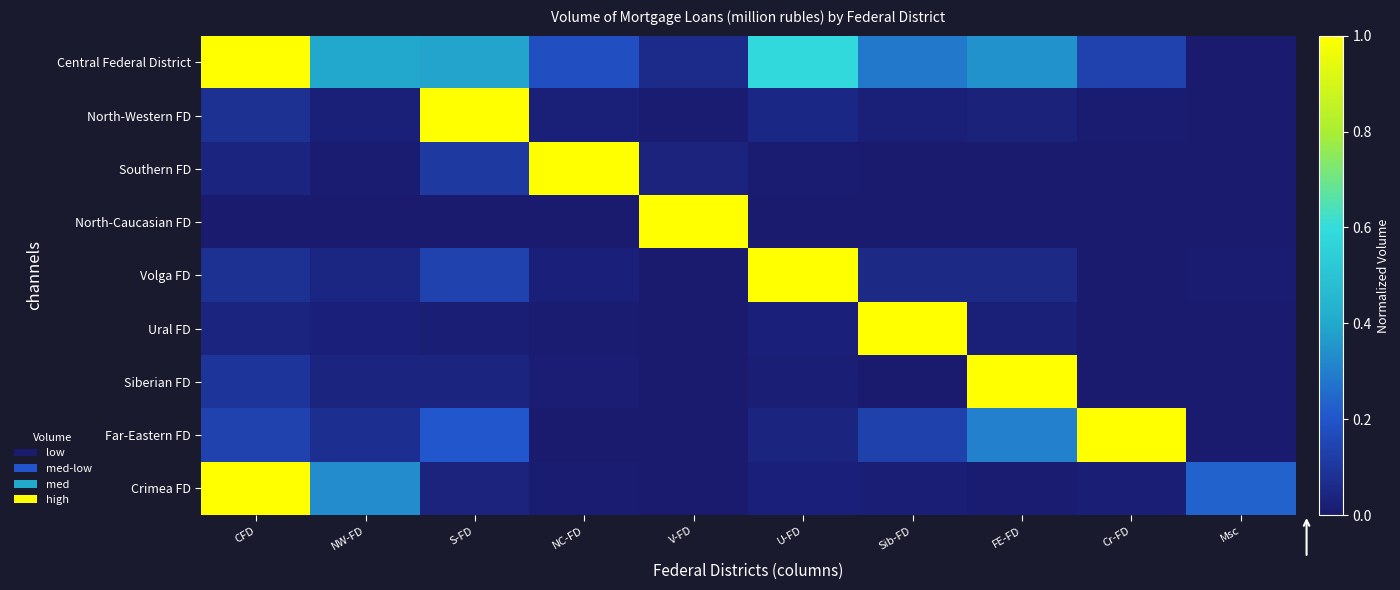

Reading left to right, transcribe all the data shown in this chart.

Central Federal District: CFD=1.0	NW-FD=0.4	S-FD=0.4	NC-FD=0.2	V-FD=0.1	U-FD=0.6	Sib-FD=0.3	FE-FD=0.3	Cr-FD=0.1	Msc=0.0
North-Western FD: CFD=0.1	NW-FD=0.0	S-FD=1.0	NC-FD=0.0	V-FD=0.0	U-FD=0.0	Sib-FD=0.0	FE-FD=0.0	Cr-FD=0.0	Msc=0.0
Southern FD: CFD=0.0	NW-FD=0.0	S-FD=0.1	NC-FD=1.0	V-FD=0.0	U-FD=0.0	Sib-FD=0.0	FE-FD=0.0	Cr-FD=0.0	Msc=0.0
North-Caucasian FD: CFD=0.0	NW-FD=0.0	S-FD=0.0	NC-FD=0.0	V-FD=1.0	U-FD=0.0	Sib-FD=0.0	FE-FD=0.0	Cr-FD=0.0	Msc=0.0
Volga FD: CFD=0.1	NW-FD=0.0	S-FD=0.1	NC-FD=0.0	V-FD=0.0	U-FD=1.0	Sib-FD=0.1	FE-FD=0.1	Cr-FD=0.0	Msc=0.0
Ural FD: CFD=0.0	NW-FD=0.0	S-FD=0.0	NC-FD=0.0	V-FD=0.0	U-FD=0.0	Sib-FD=1.0	FE-FD=0.0	Cr-FD=0.0	Msc=0.0
Siberian FD: CFD=0.1	NW-FD=0.0	S-FD=0.0	NC-FD=0.0	V-FD=0.0	U-FD=0.0	Sib-FD=0.0	FE-FD=1.0	Cr-FD=0.0	Msc=0.0
Far-Eastern FD: CFD=0.1	NW-FD=0.1	S-FD=0.2	NC-FD=0.0	V-FD=0.0	U-FD=0.0	Sib-FD=0.1	FE-FD=0.3	Cr-FD=1.0	Msc=0.0
Crimea FD: CFD=1.0	NW-FD=0.3	S-FD=0.0	NC-FD=0.0	V-FD=0.0	U-FD=0.0	Sib-FD=0.0	FE-FD=0.0	Cr-FD=0.0	Msc=0.2